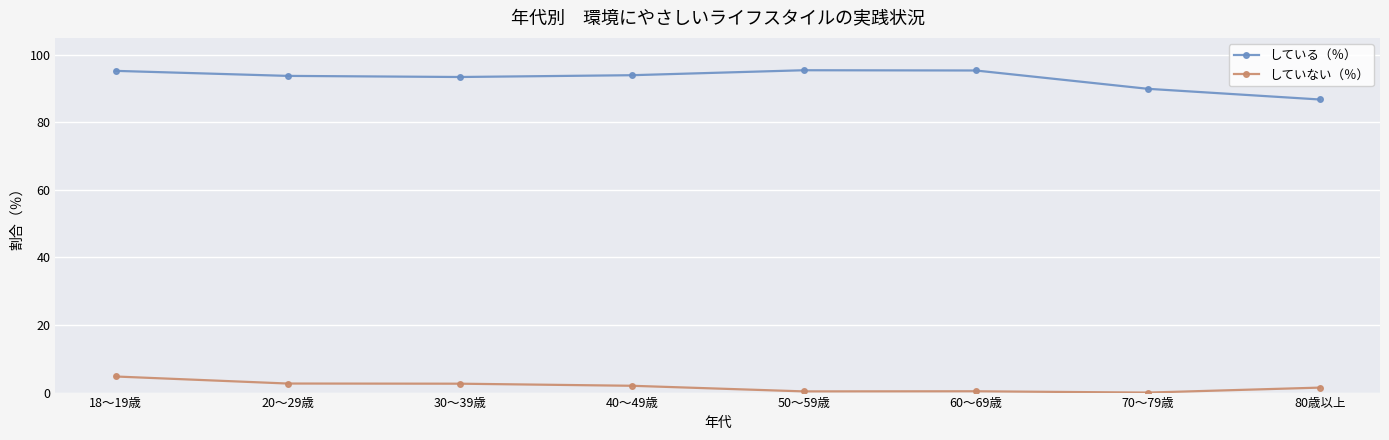

True or false: している（％） and していない（％） cross at least once.

False